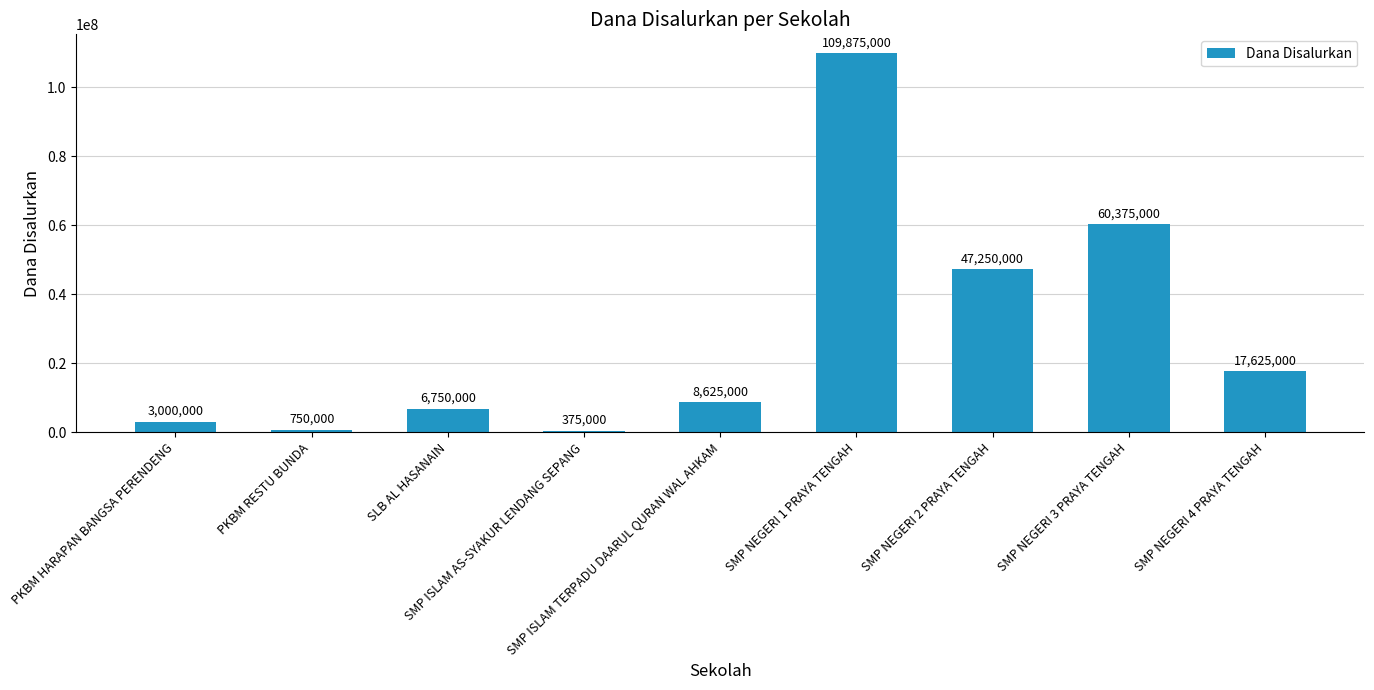

What is the value of the 4th bar from the left?

375000